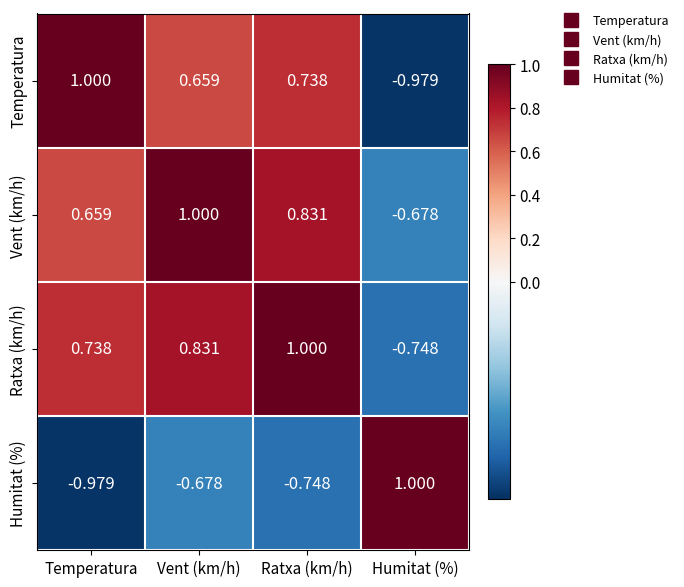

At which category is the sum across all series the highest?

Ratxa (km/h)